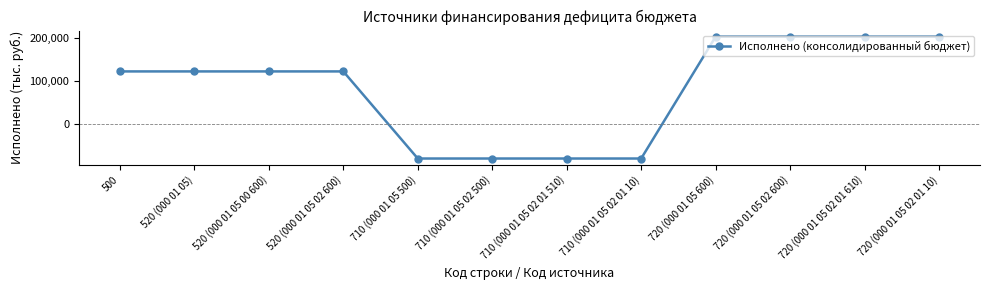

What is the value of the 2nd point from the left?

121840.2